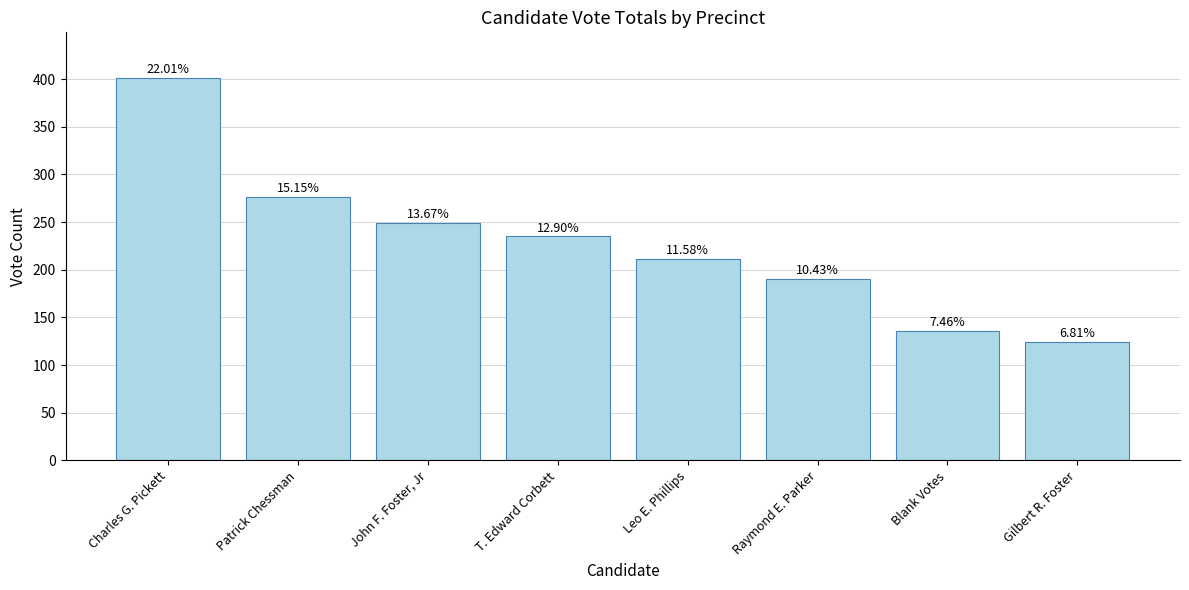

Rank the categories by value from highest to lowest.

Charles G. Pickett, Patrick Chessman, John F. Foster, Jr, T. Edward Corbett, Leo E. Phillips, Raymond E. Parker, Blank Votes, Gilbert R. Foster